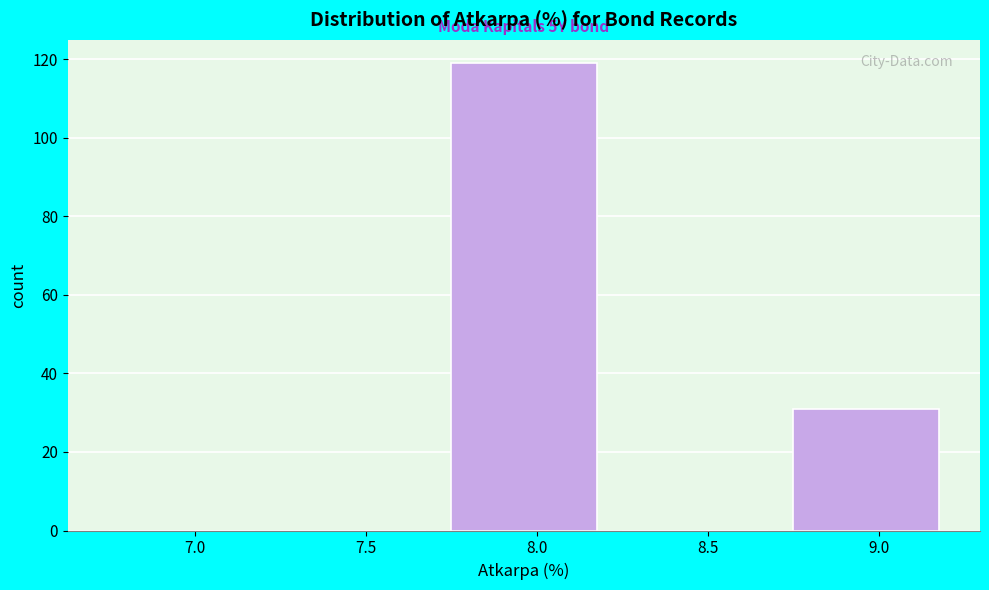

Reading right to left, extract all data points from this chart.

9.0=31	8.5=0	8.0=119	7.5=0	7.0=0